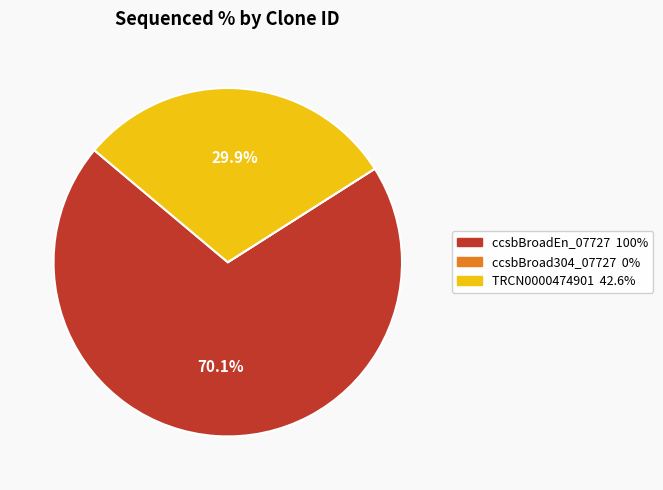

To the nearest percent, what portion does ccsbBroadEn_07727 represent?

70%